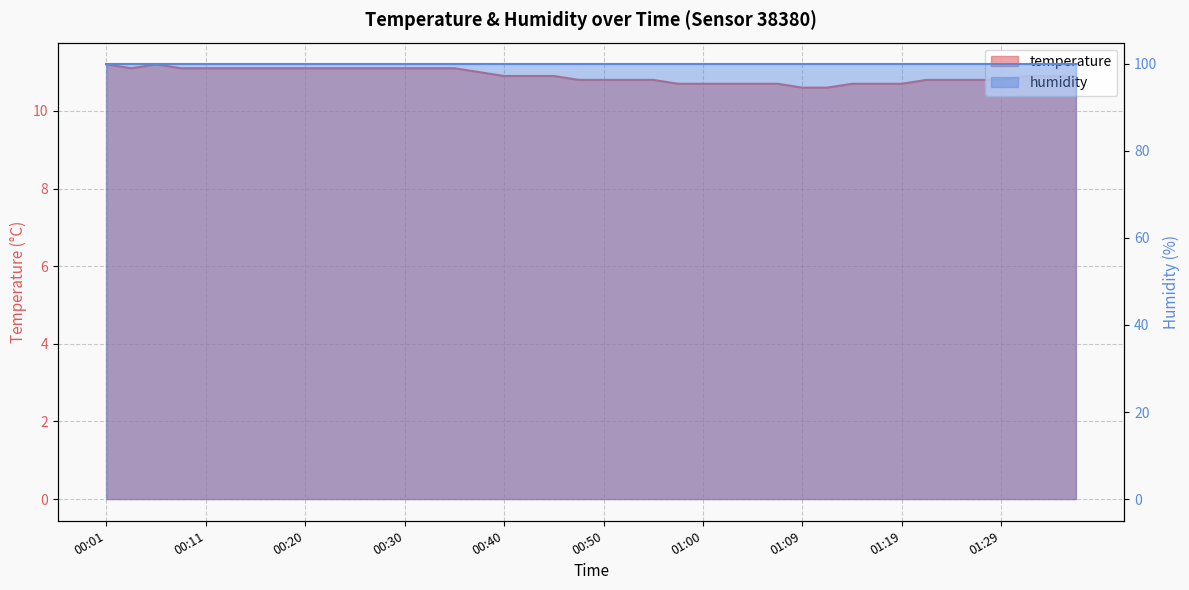

What is the difference between the maximum and minimum values?

0.6